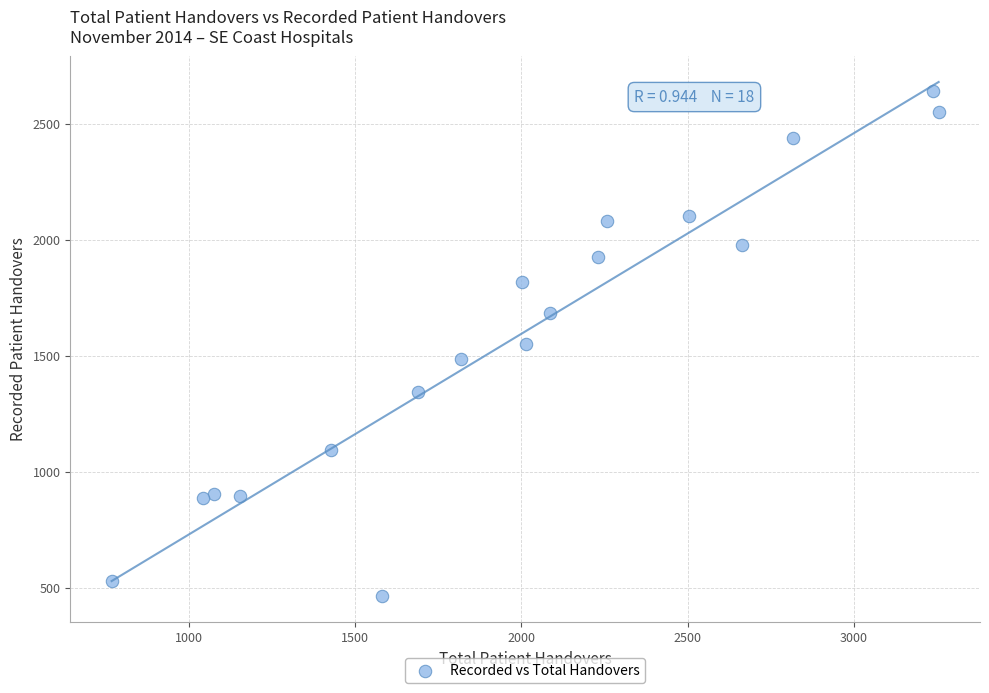

What is the range of Y values (max minus min)?

2176